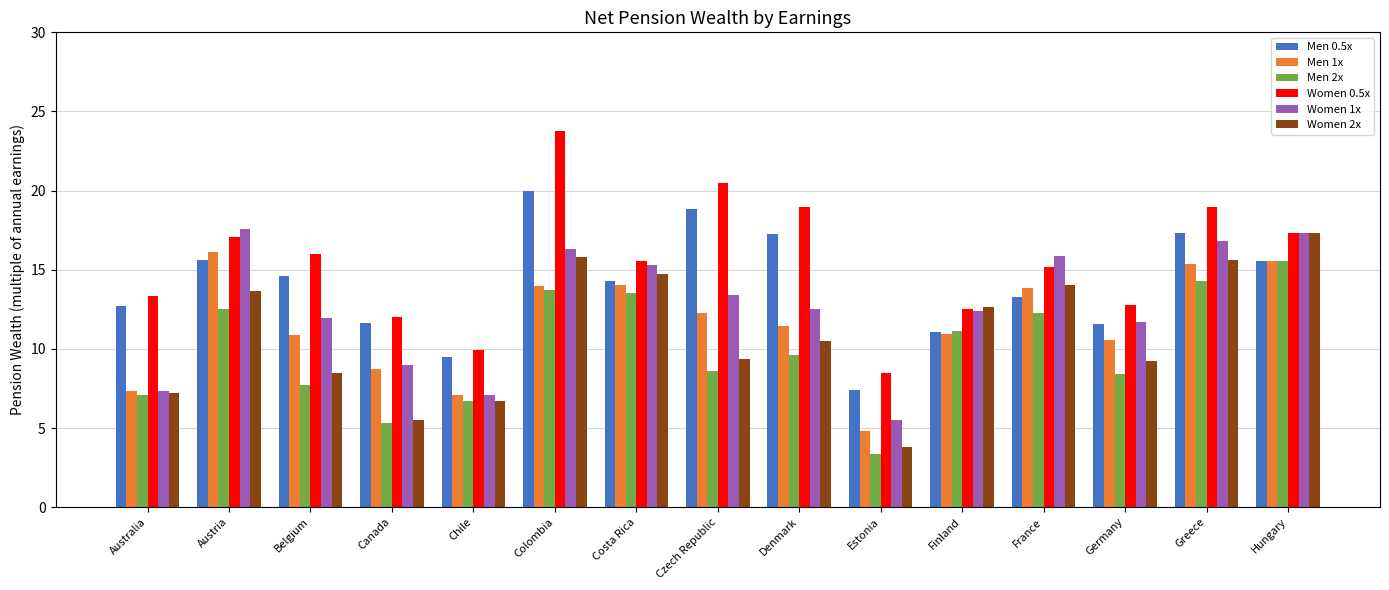

Which series has the widest spread of values?

Women 0.5x